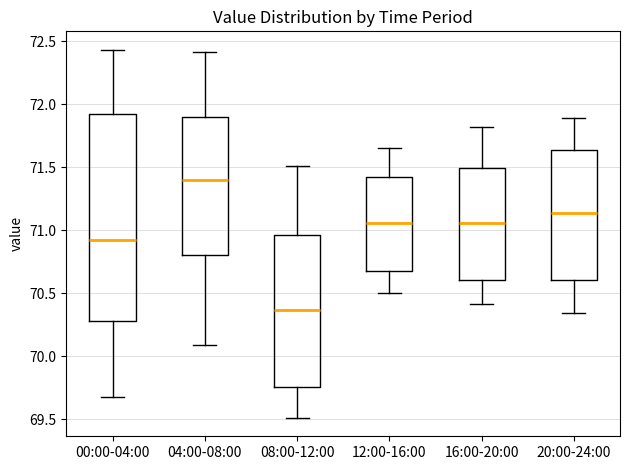

Comparing the boxes themselves (not the whiskers), which one is the tallest?

00:00-04:00